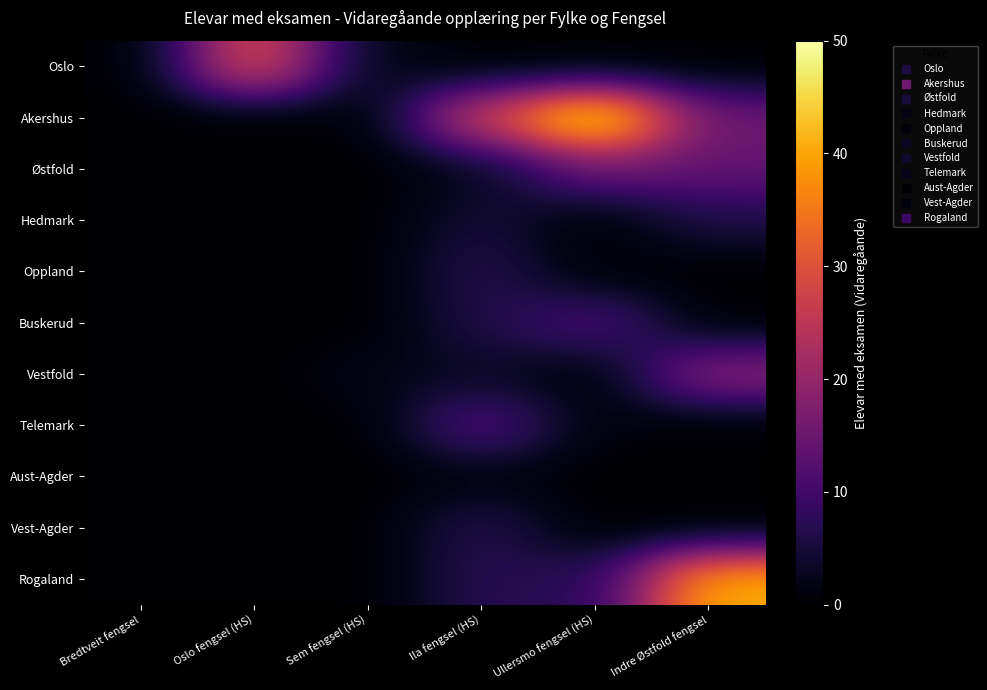

At which category does the chart reach its minimum across all series?

Bredtveit fengsel